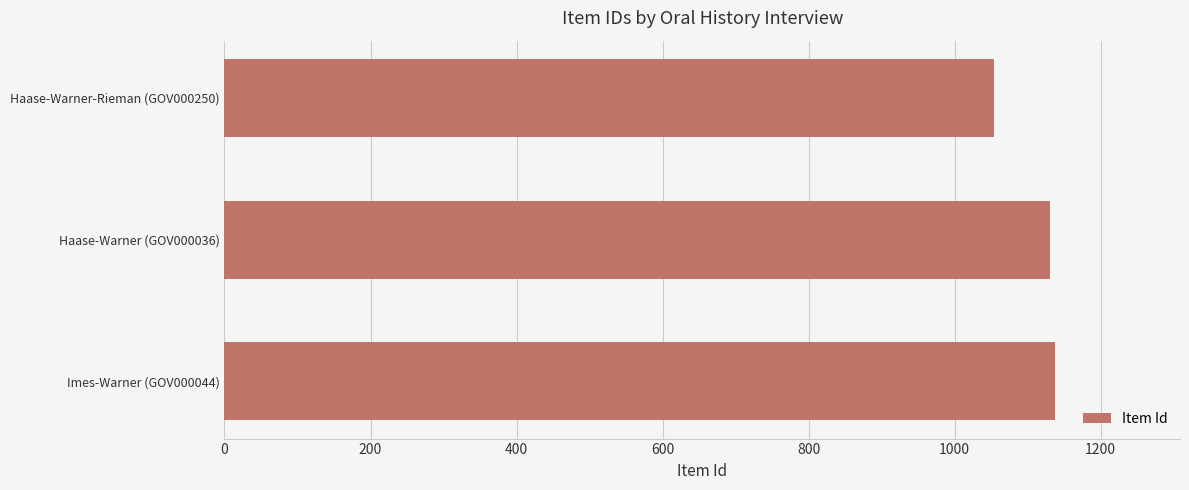

Approximately how many times larger is the value at Haase-Warner (GOV000036) compared to Haase-Warner-Rieman (GOV000250)?

1.1